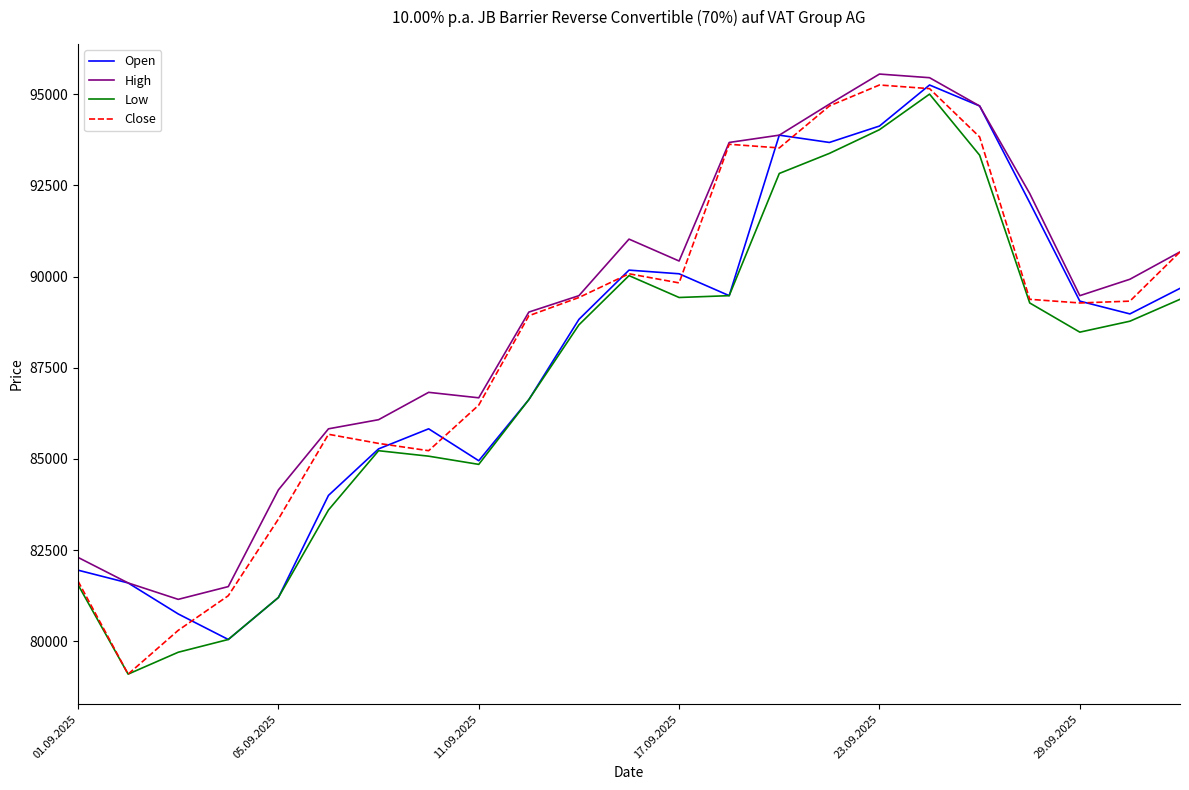

What is the highest value of the Low series?

95000